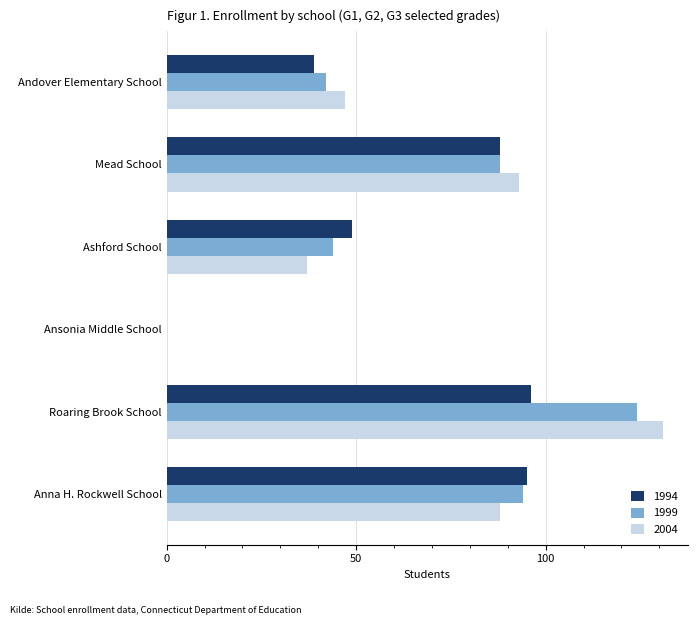

The 1994 series shows 43 at Anna H. Rockwell School. True or false?

False